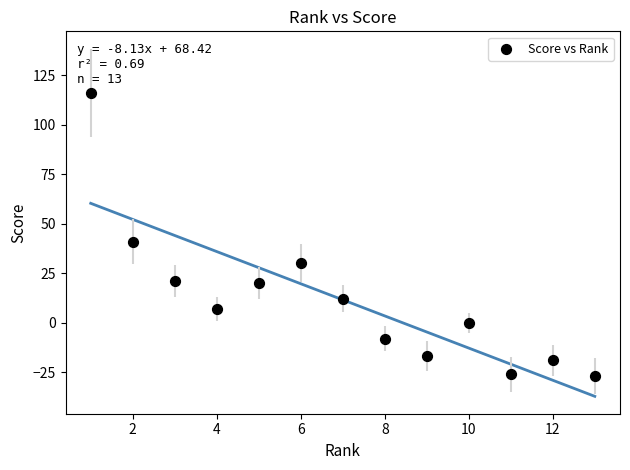

What is the range of Y values (max minus min)?

143